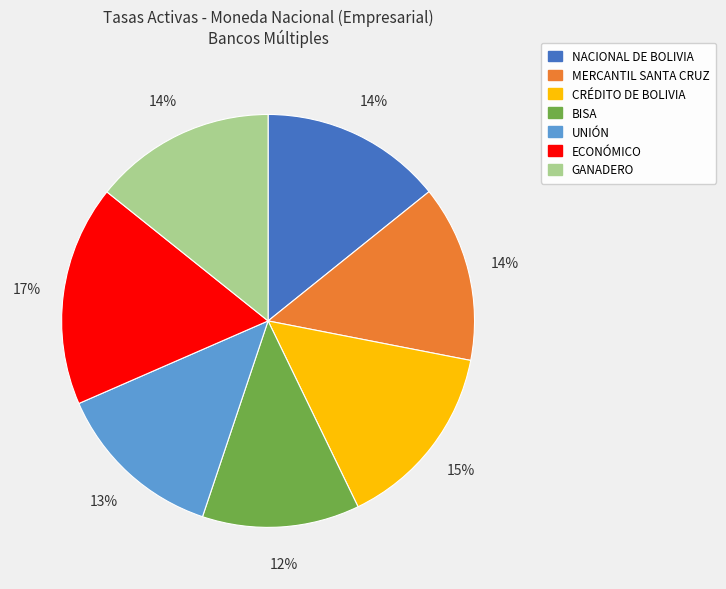

Which slice is the smallest?

BISA